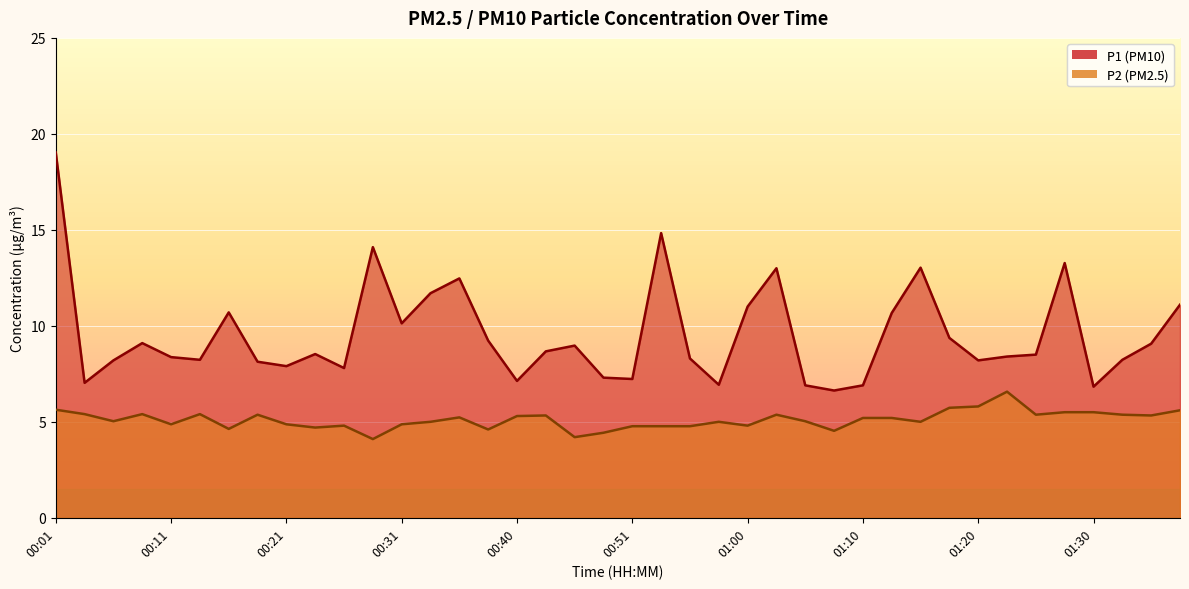

How many series are shown in this chart?

2